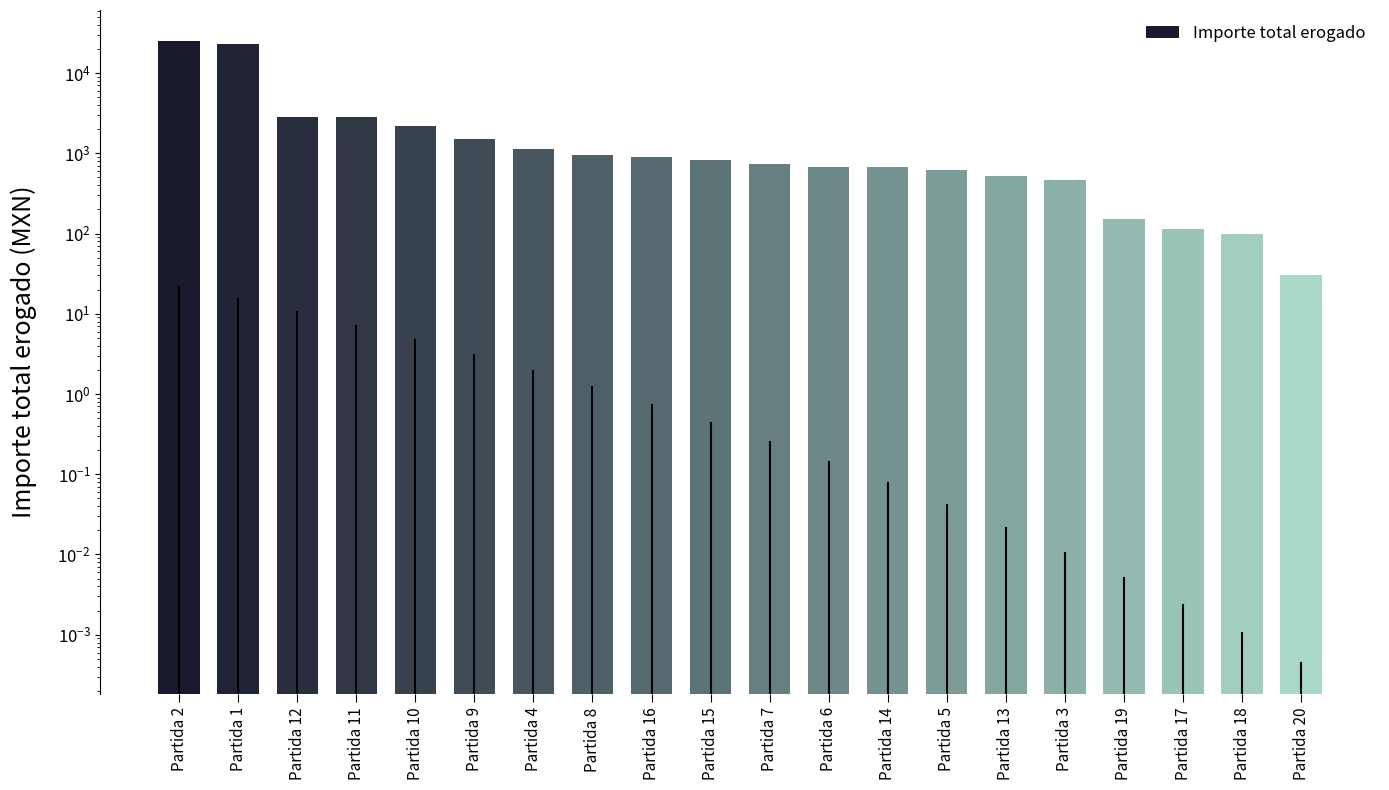

Which has a higher value, Partida 10 or Partida 13?

Partida 10